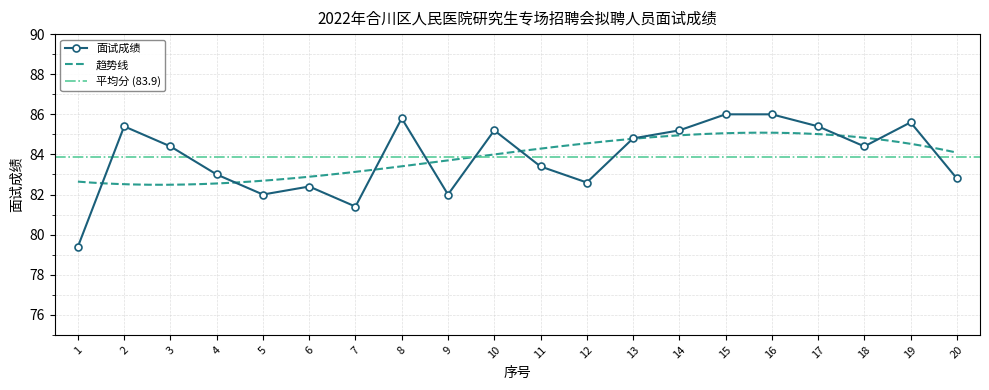

Which category has the highest value across all series?

15